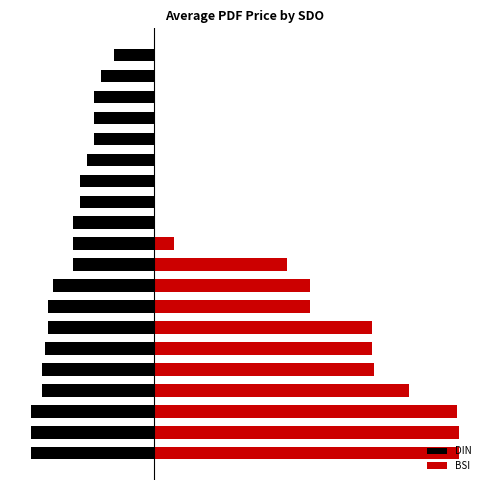

Is the value of BSI at 0 greater than the value of DIN at 15?

Yes